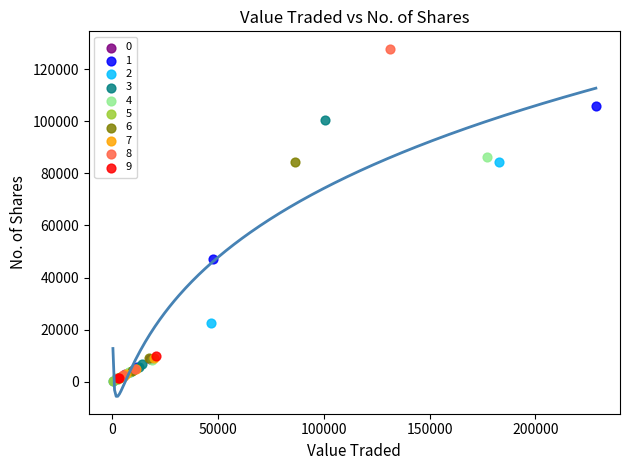

Which series contains the highest Y value?

8